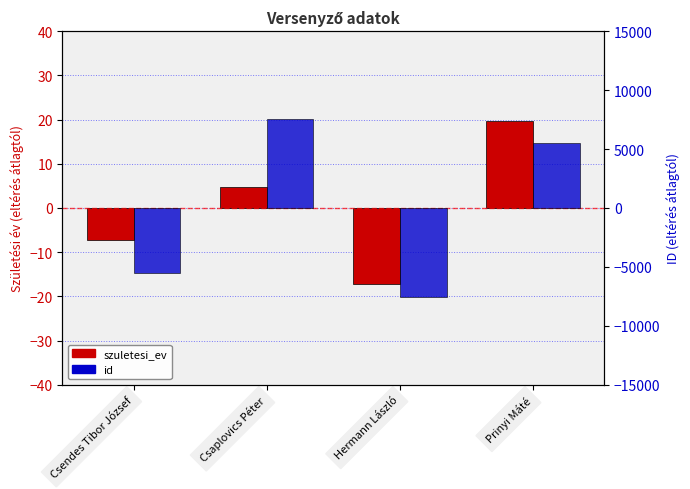

At Csendes Tibor József, list the series in order from smallest to largest.

id (eltérés átlagtól), szuletesi_ev (eltérés átlagtól)